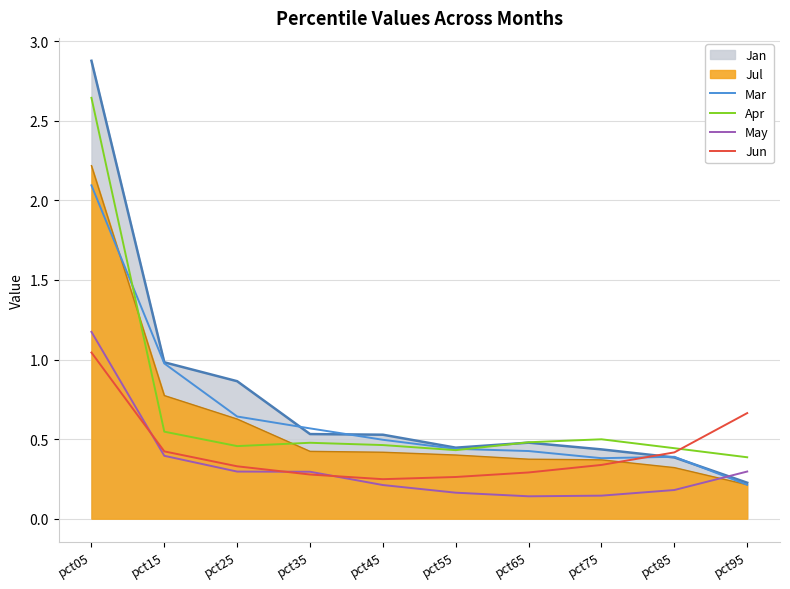

Between which two adjacent categories do May and Jun first intersect?

pct05 and pct15